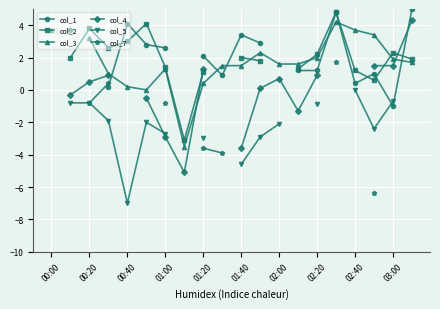

What is the difference between the col_1 values at 01:40 and 01:20?

1.3